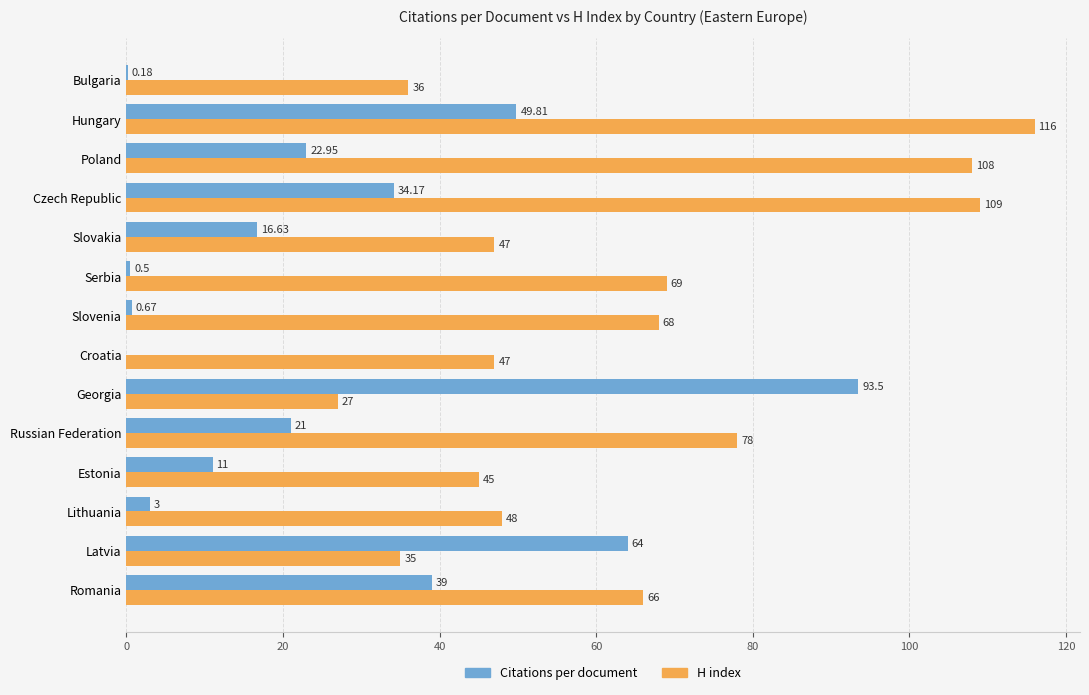

Which series has the largest total across all categories?

H index